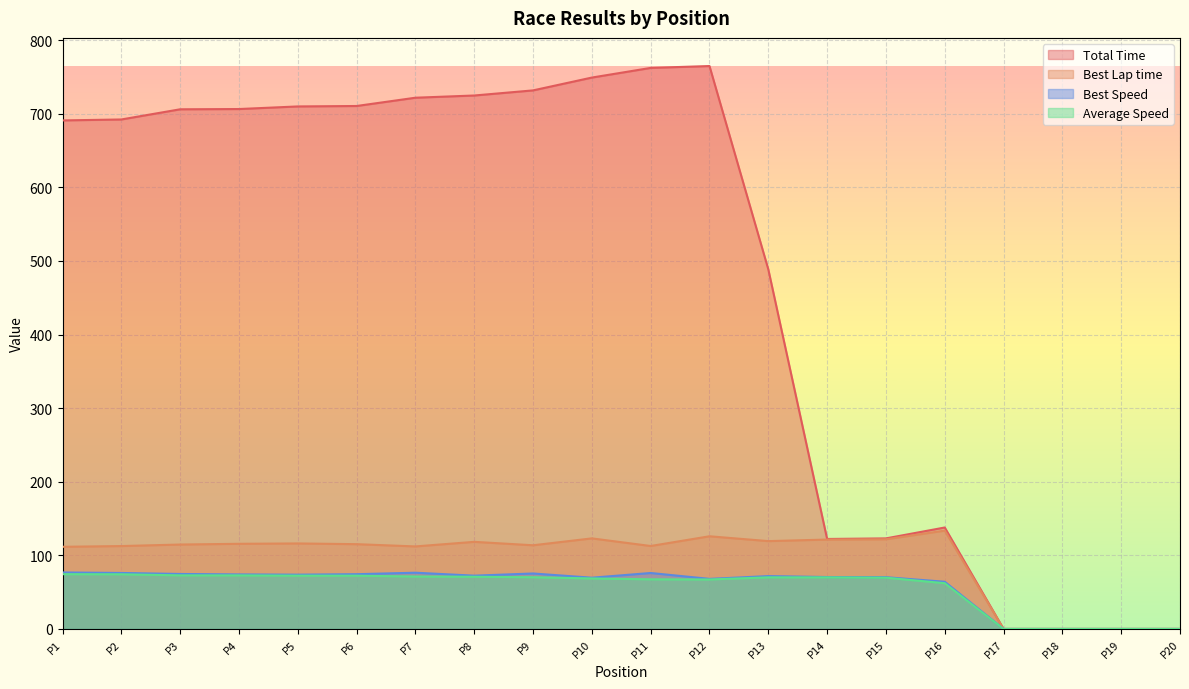

Does the chart display data point markers on the line(s)?

No